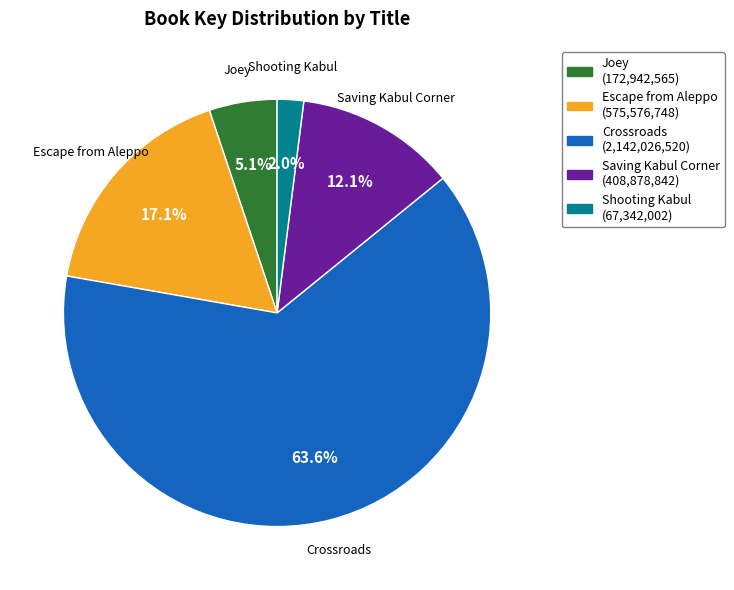

Is the sum of Crossroads and Joey greater than half?

Yes